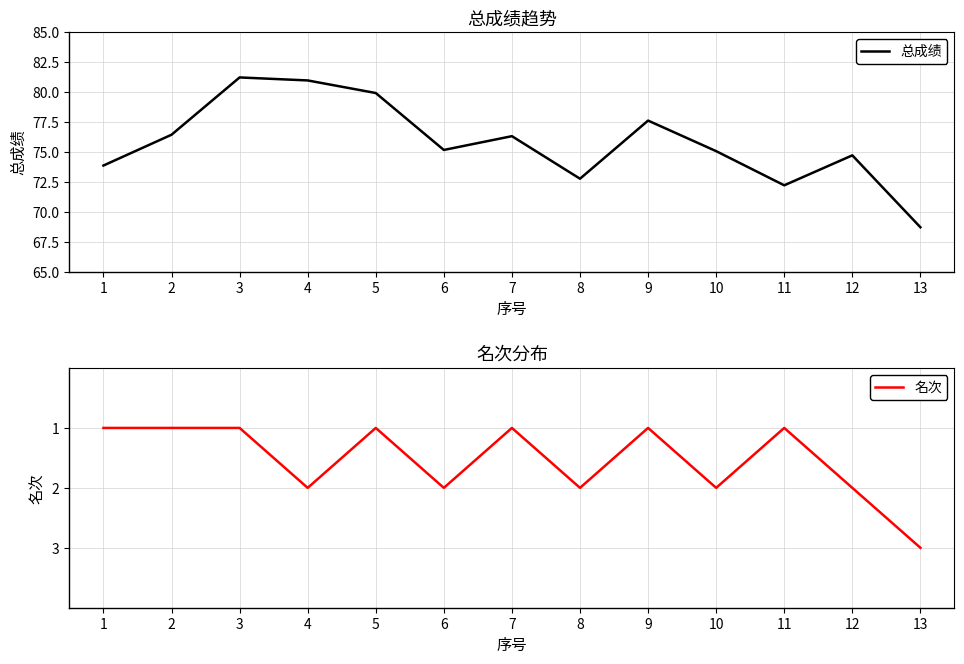

What is the value of the 总成绩 point at the 6th from the left?

75.2